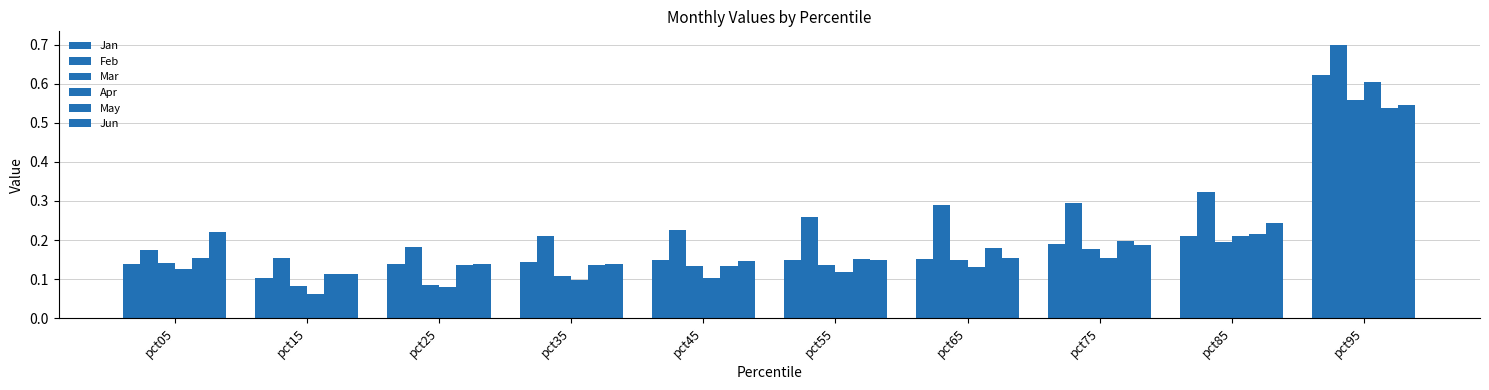

How many data points does each series have?

10